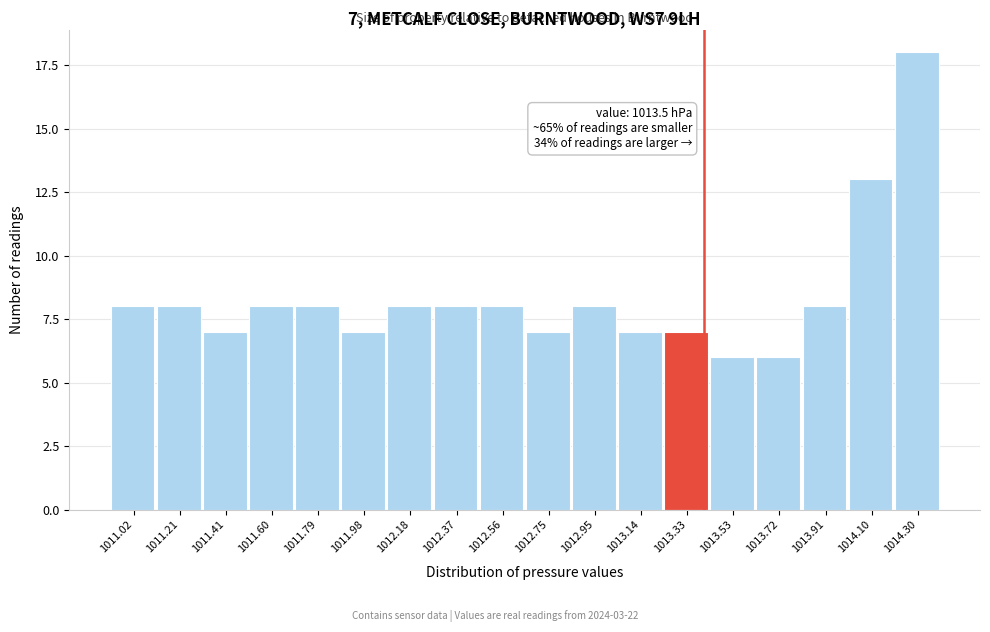

Reading right to left, extract all data points from this chart.

18	13	8	6	6	7	7	8	7	8	8	8	7	8	8	7	8	8